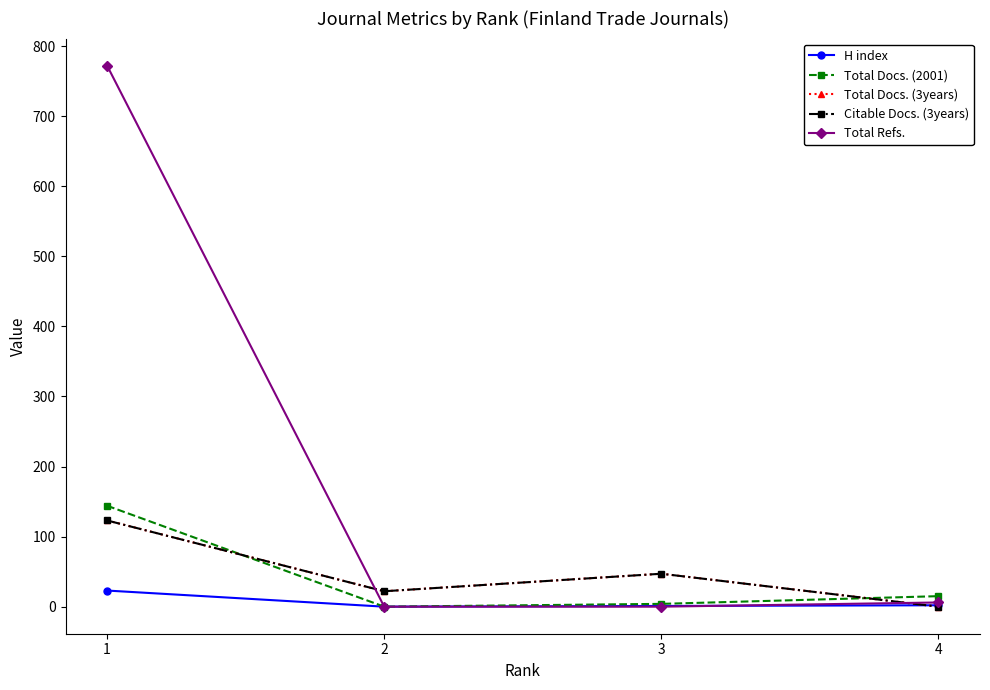

Does the chart have visible grid lines?

No